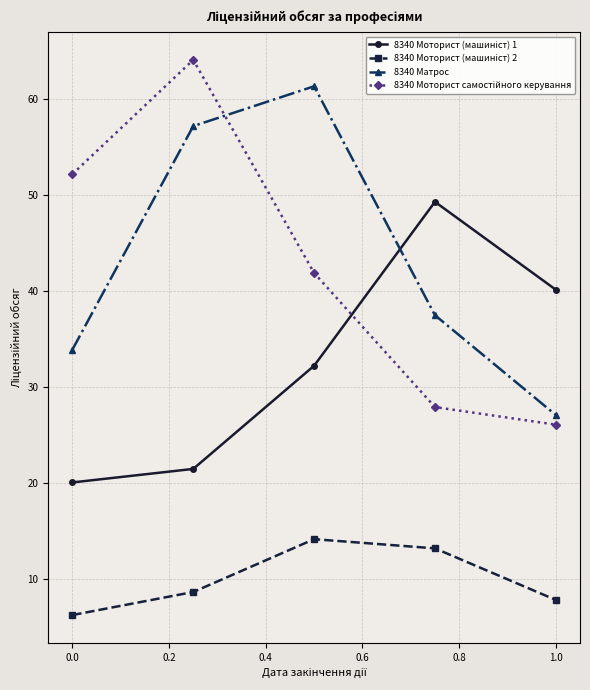

Is this an area chart (filled region under the line)?

No